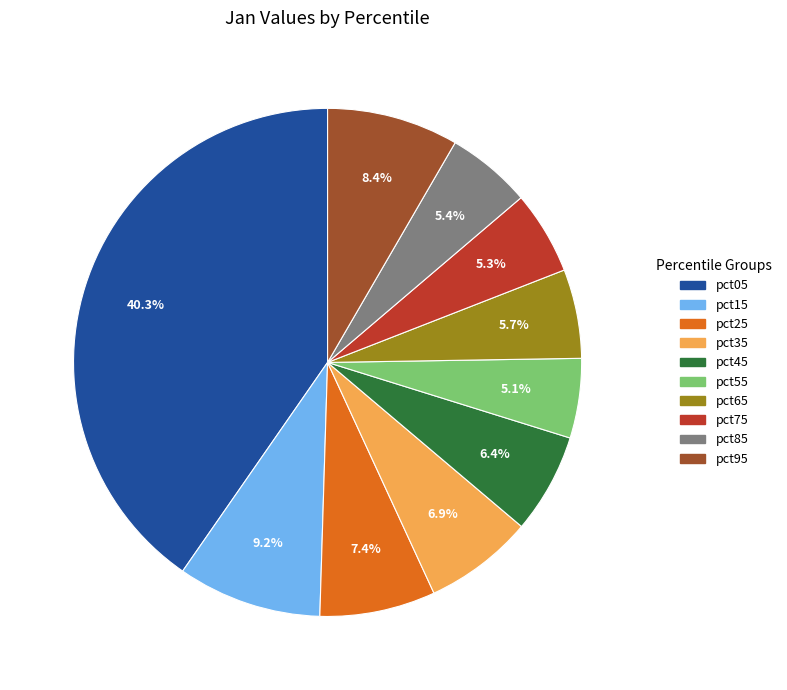

What portion of the pie excludes pct15?

90.8%